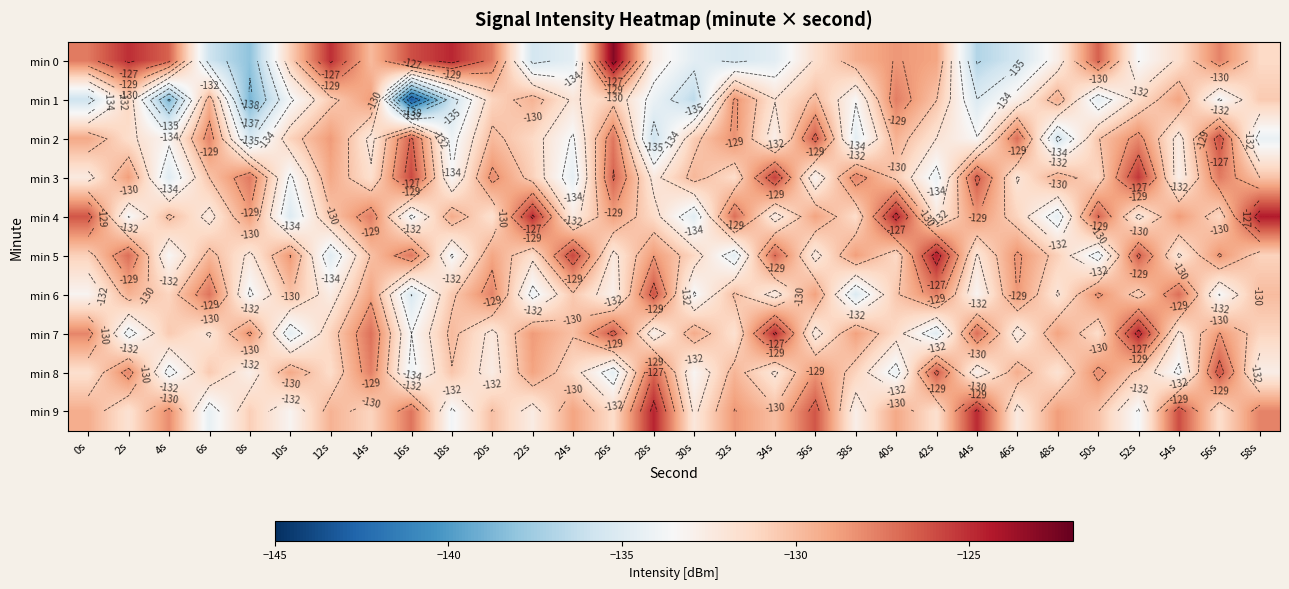

What is the spread (max minus min) of values at 36s?

6.8